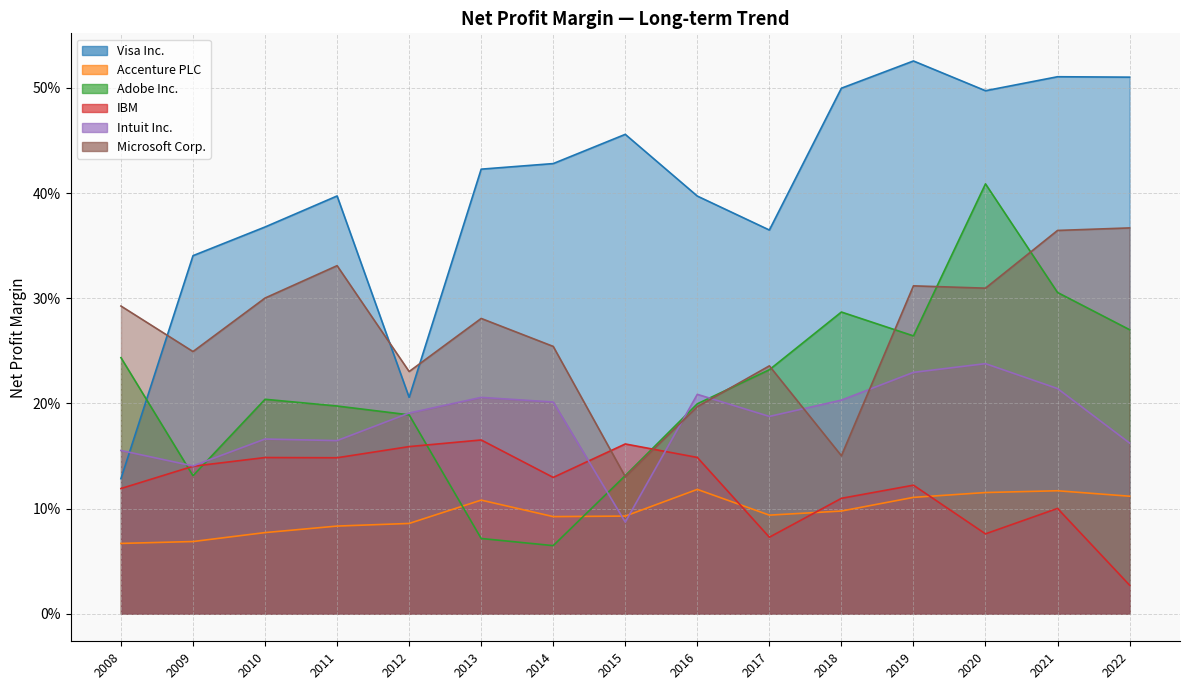

What are all the series names shown in the legend?

Visa Inc., Accenture PLC, Adobe Inc., IBM, Intuit Inc., Microsoft Corp.